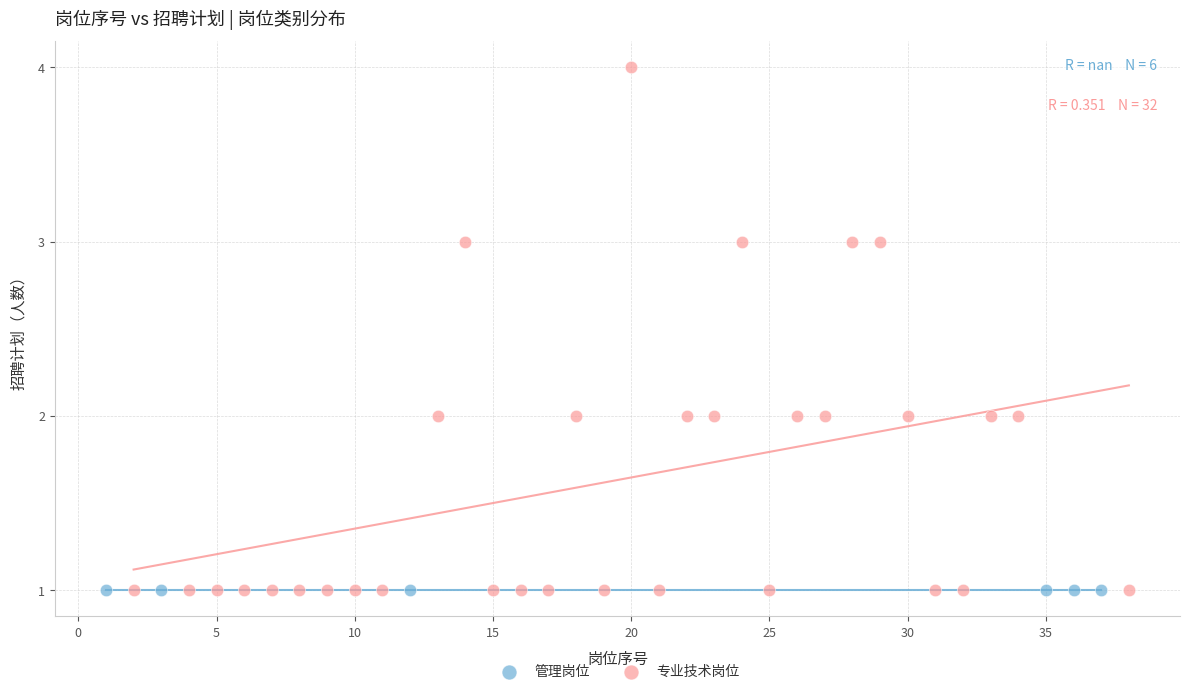

Which series reaches the maximum Y coordinate?

专业技术岗位